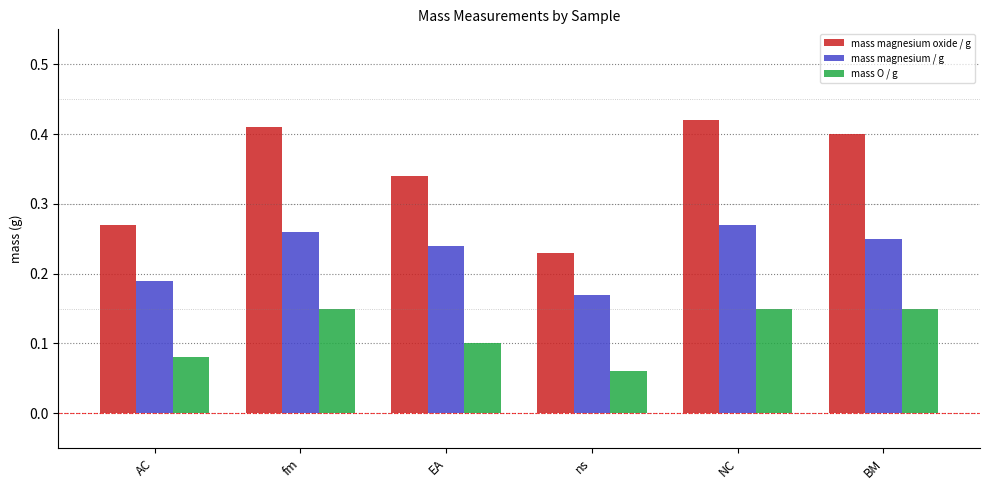

How many mass magnesium oxide / g values are between 0 and 1?

6